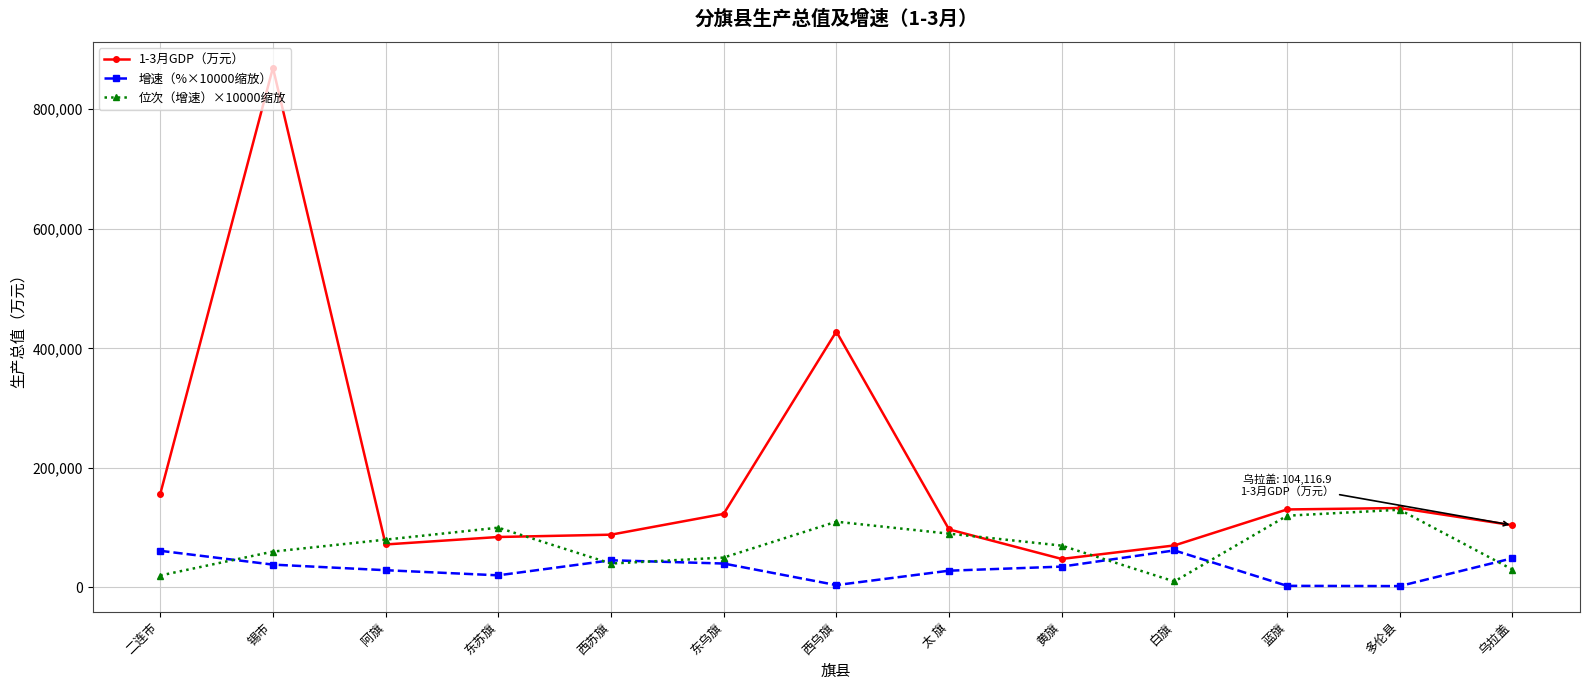

Does the chart have visible grid lines?

Yes